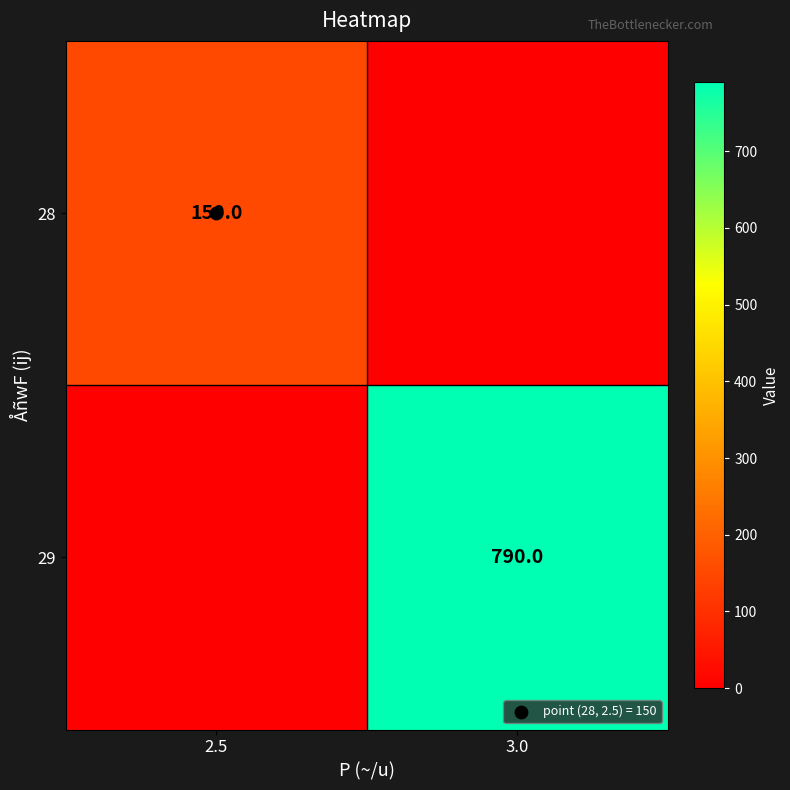

The 29 series shows 790 at 3.0. True or false?

True